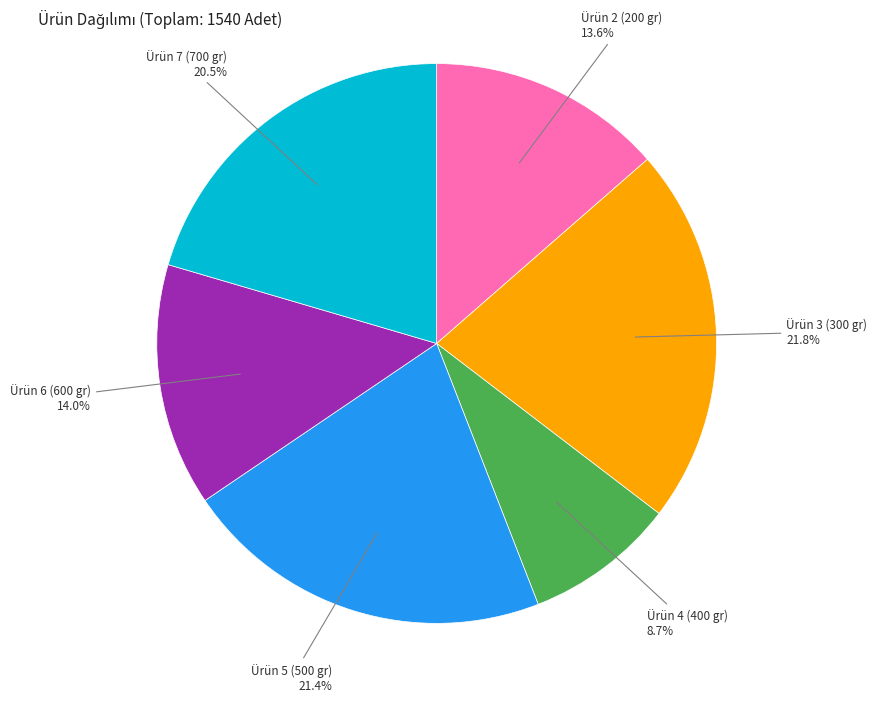

Count the number of slices in the pie.

6